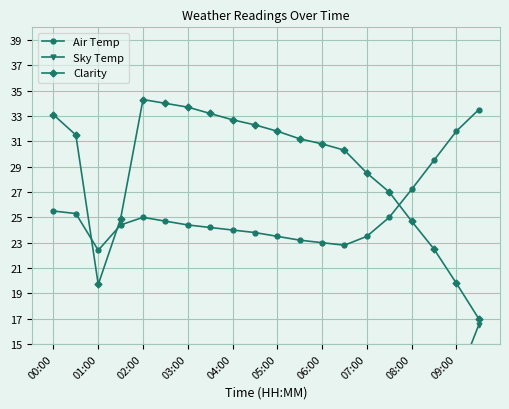

How many interior local valleys does the Sky Temp series have?

1